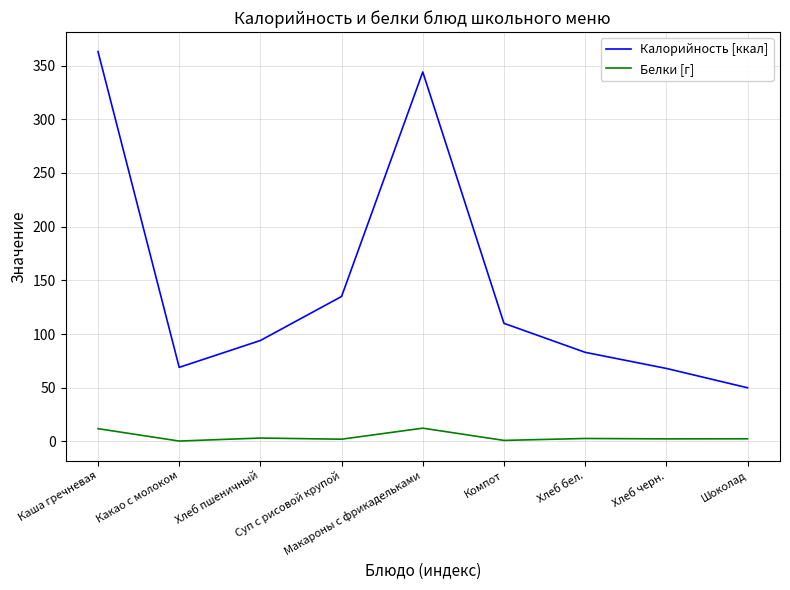

True or false: Белки [г] and Калорийность [ккал] cross at least once.

False